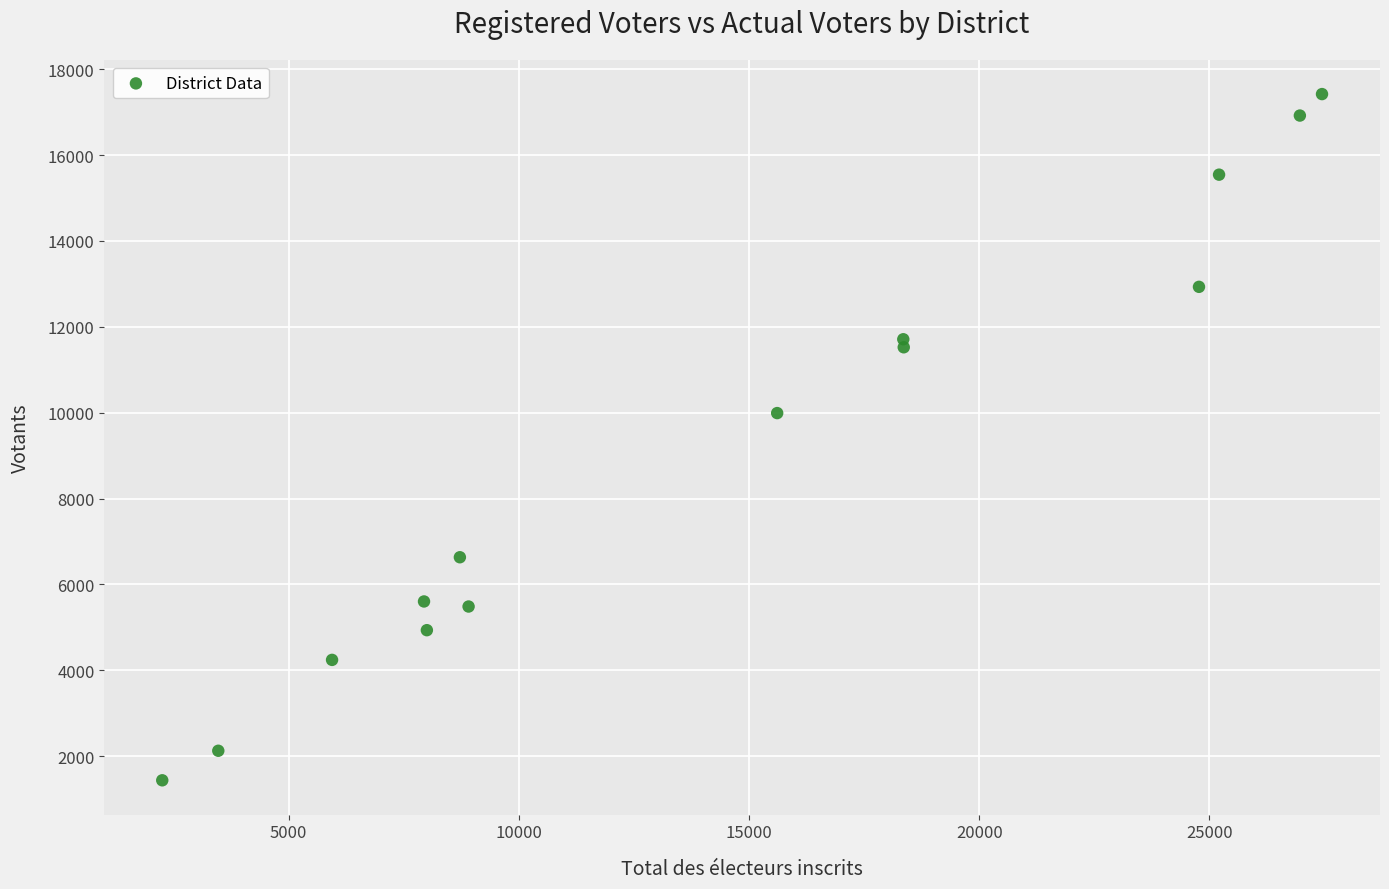

What is the range of Y values (max minus min)?

15985